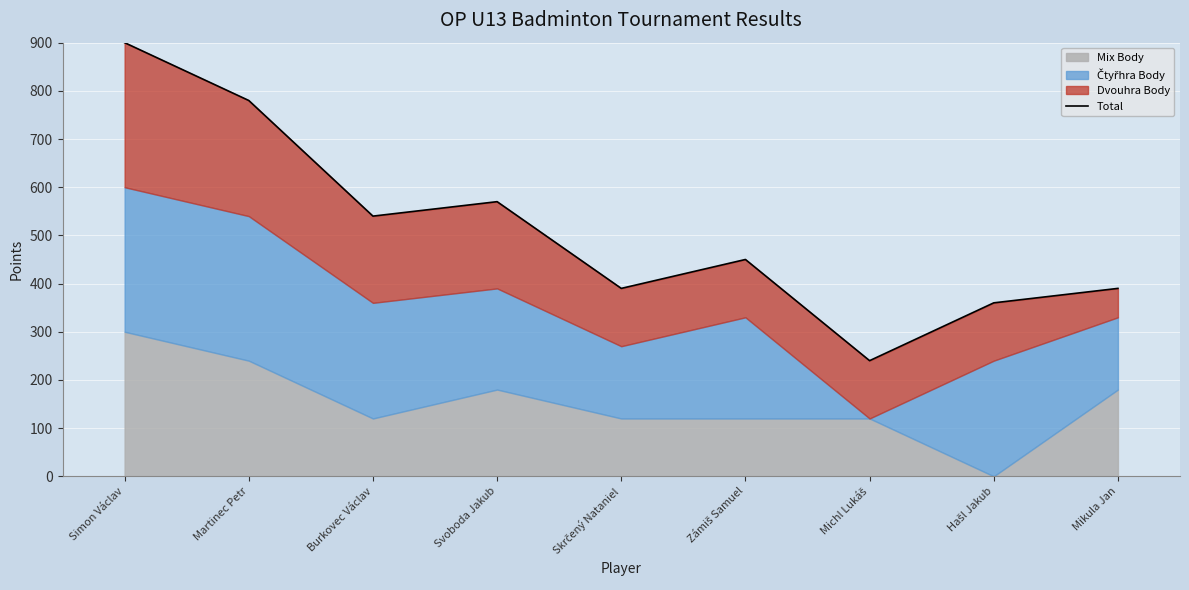

How many values are below 450?

4